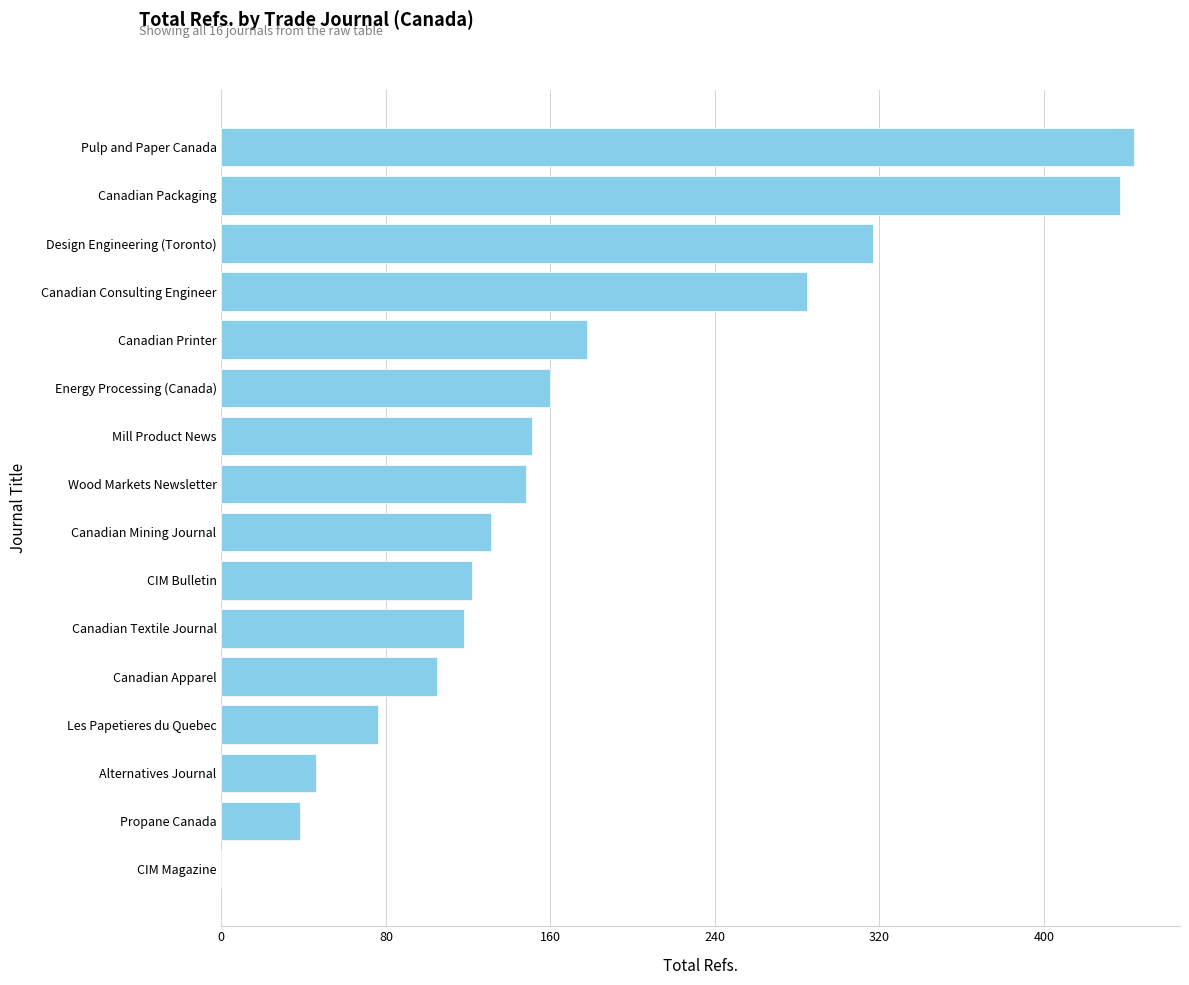

Reading bottom to top, what are all the values shown in this chart?

CIM Magazine=0	Propane Canada=38	Alternatives Journal=46	Les Papetieres du Quebec=76	Canadian Apparel=105	Canadian Textile Journal=118	CIM Bulletin=122	Canadian Mining Journal=131	Wood Markets Newsletter=148	Mill Product News=151	Energy Processing (Canada)=160	Canadian Printer=178	Canadian Consulting Engineer=285	Design Engineering (Toronto)=317	Canadian Packaging=437	Pulp and Paper Canada=444